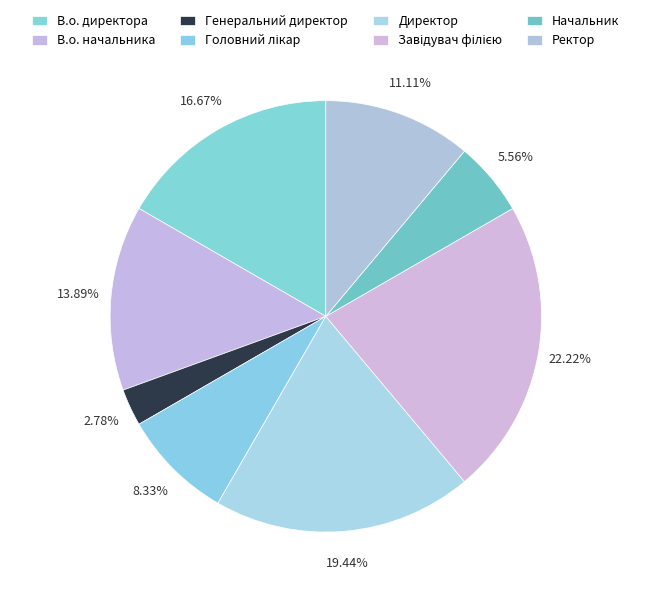

What percentage is NOT represented by В.о. начальника?

86.1%